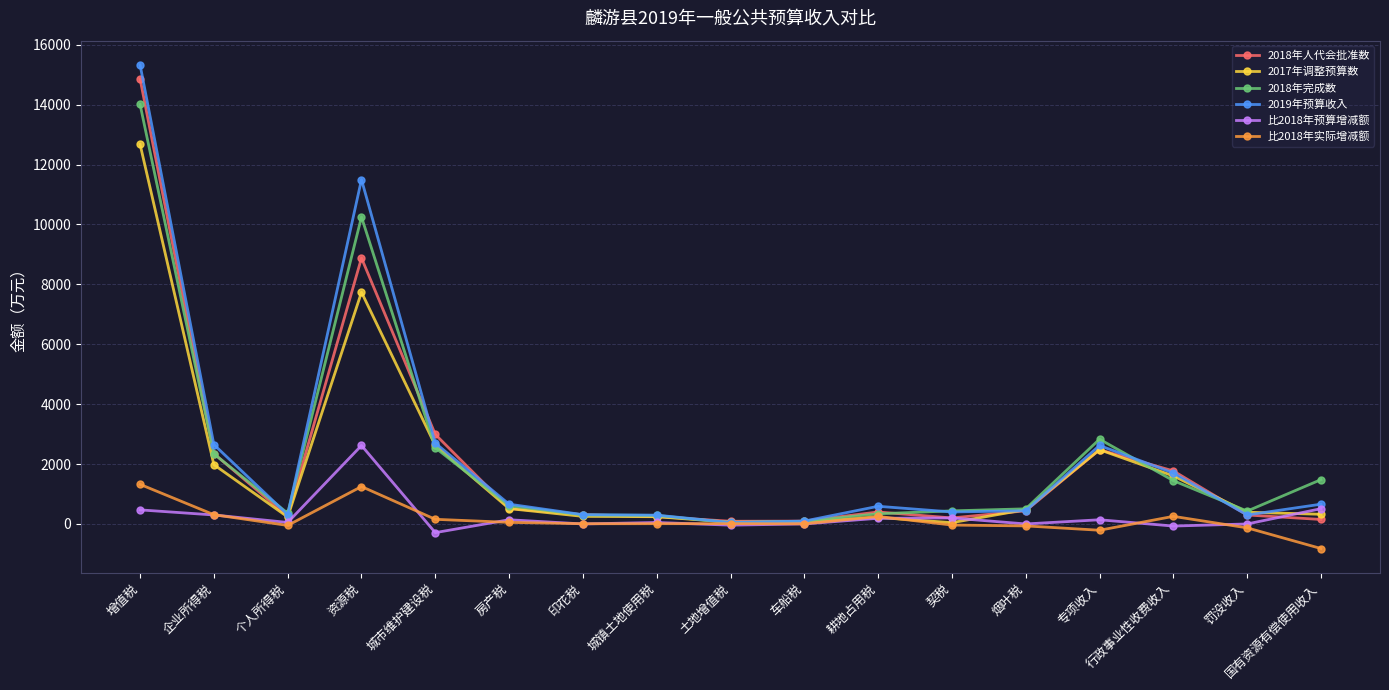

Does the chart have visible grid lines?

Yes